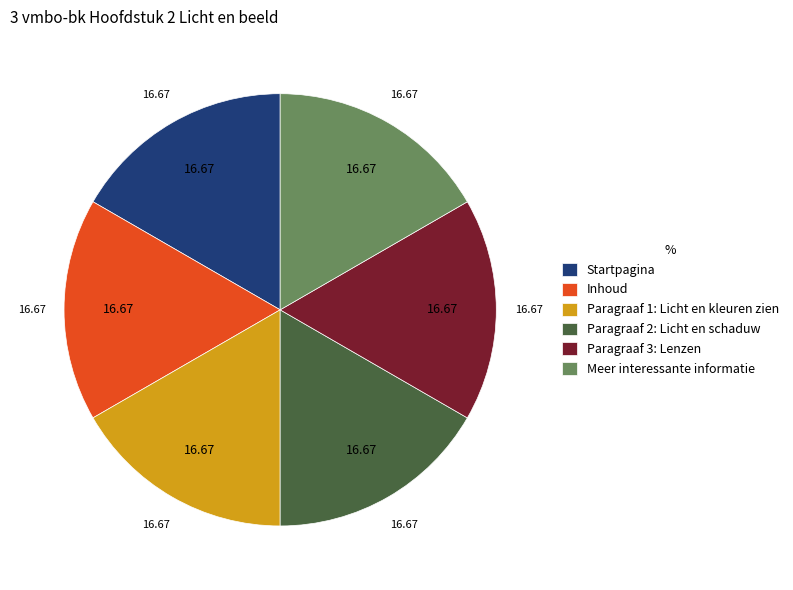

Do Paragraaf 3: Lenzen and Inhoud together represent more than half of the pie?

No